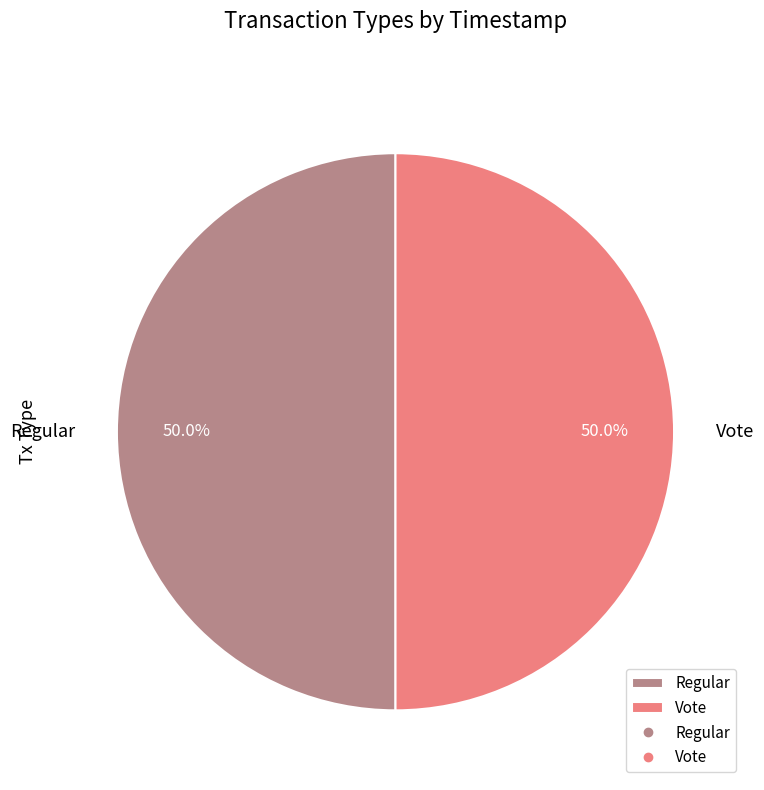

To the nearest percent, what percentage of the pie is Regular?

50%